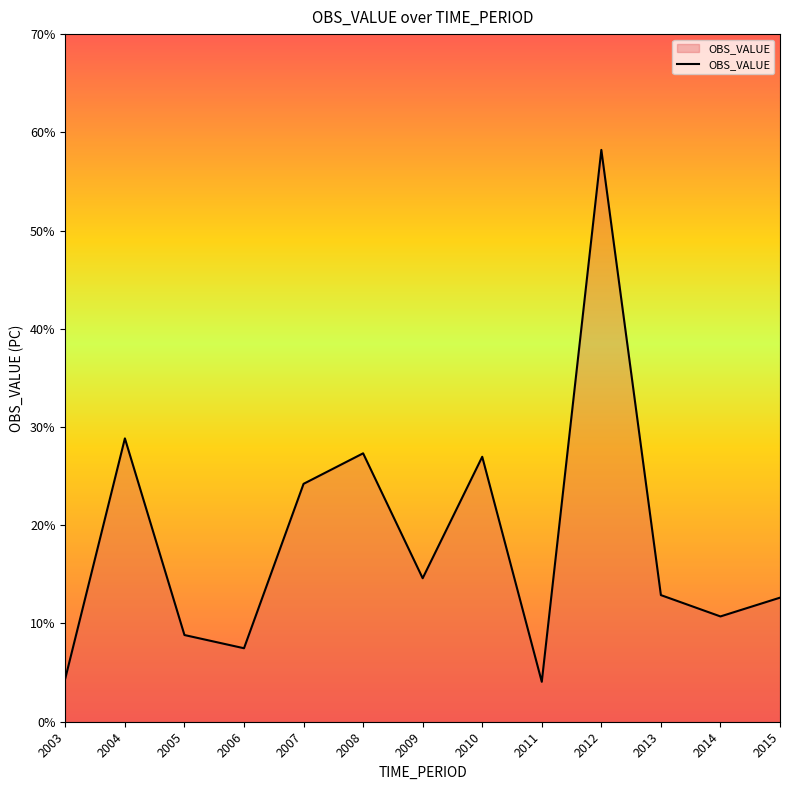

The chart shows a value of 4.1 at 2011. True or false?

True